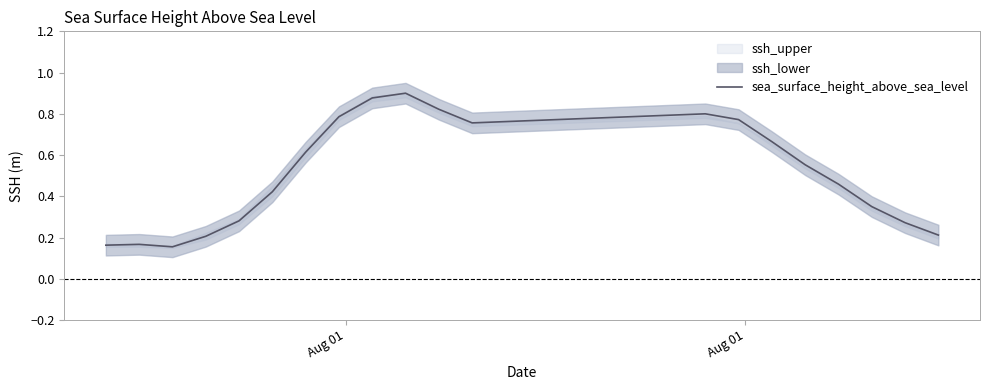

What is the difference between the maximum and minimum values?

0.7